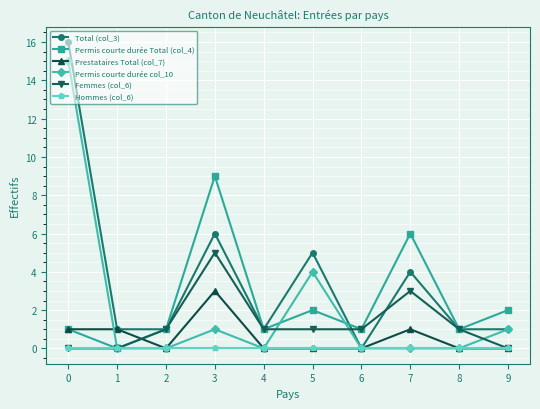

In Permis courte durée Total (col_4), how many points are higher than both neighbors (excluding endpoints)?

3